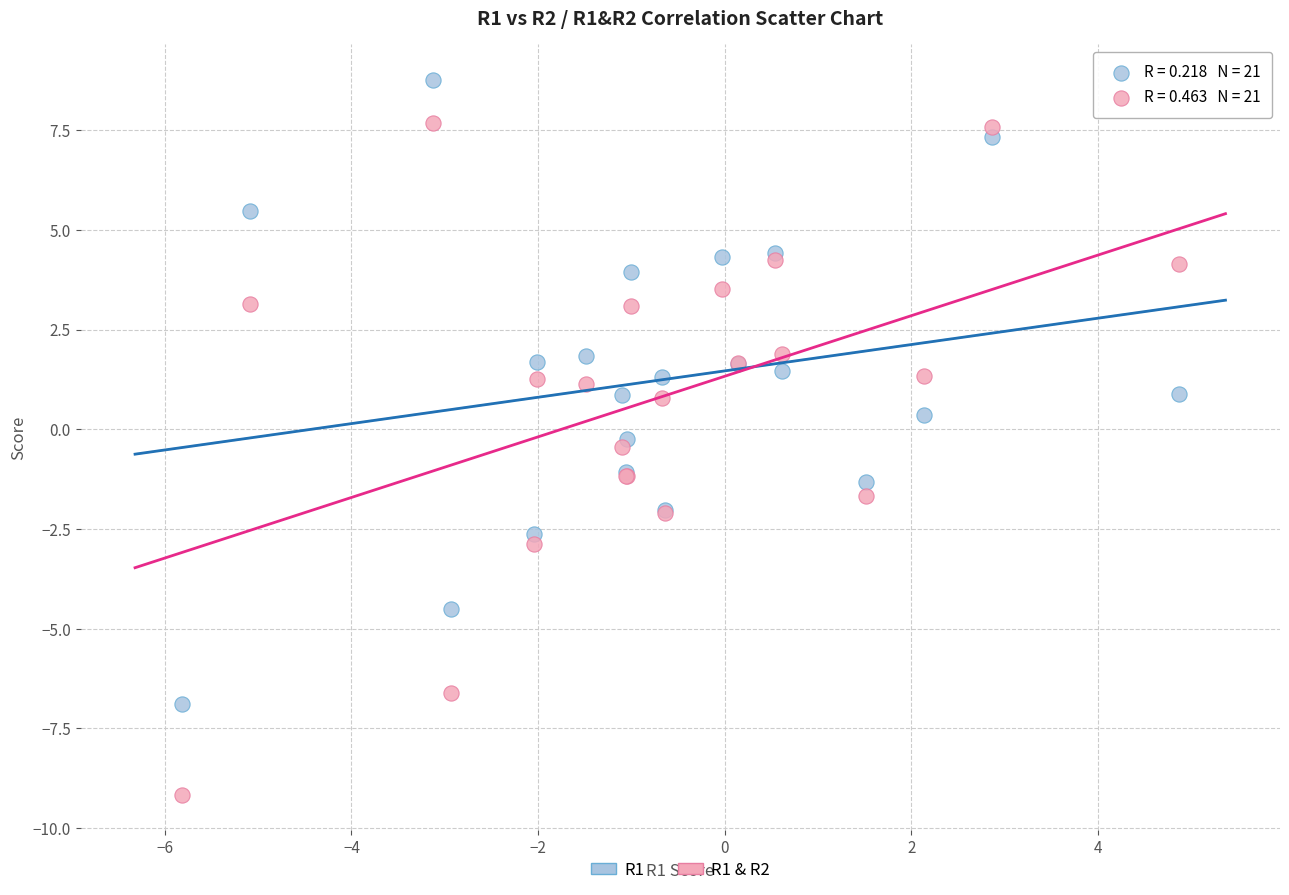

Which series reaches the maximum Y coordinate?

R1